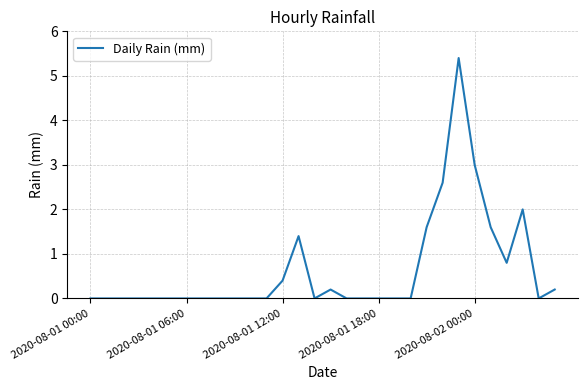

What is the greatest value displayed?

5.4